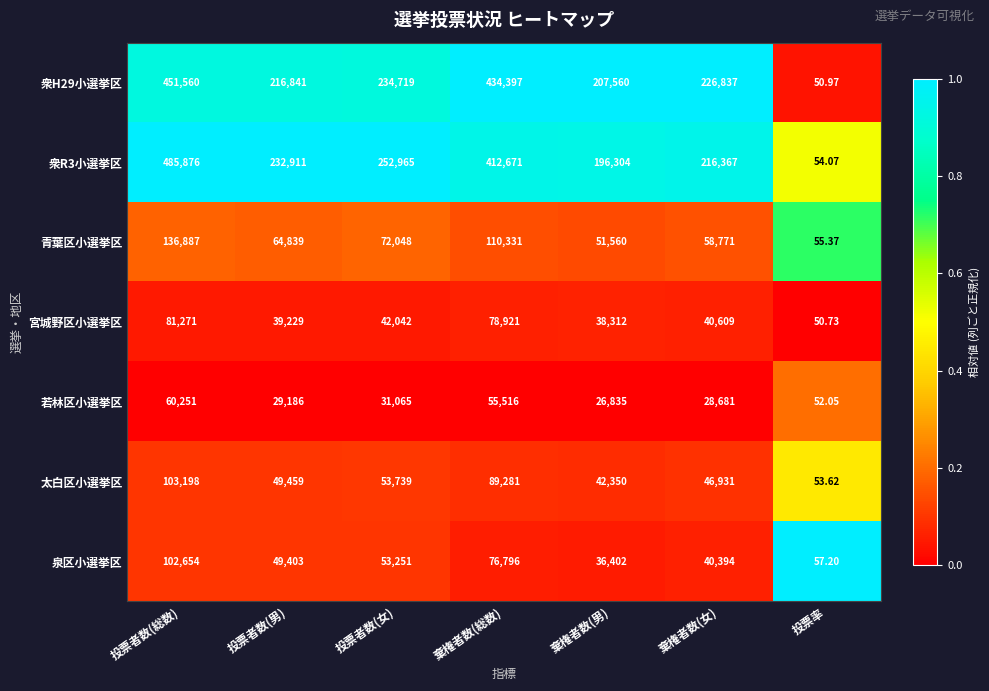

Where is 太白区小選挙区 nearest to the value 51625?

投票者数(女)